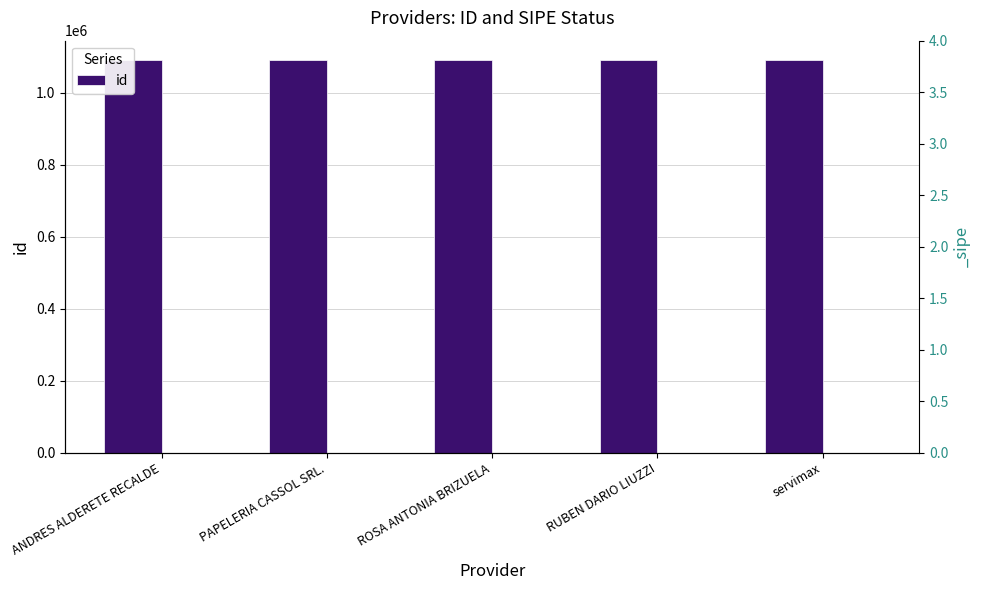

What is the value of the 4th bar from the left?

1089676